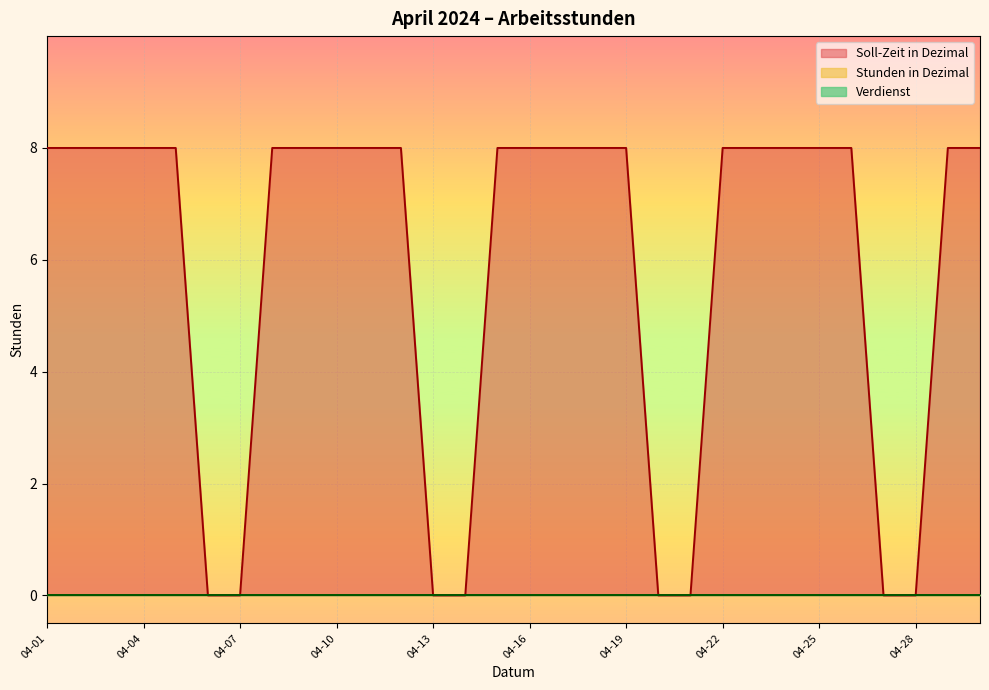

What is the total value across all series at 2024-04-03?

8